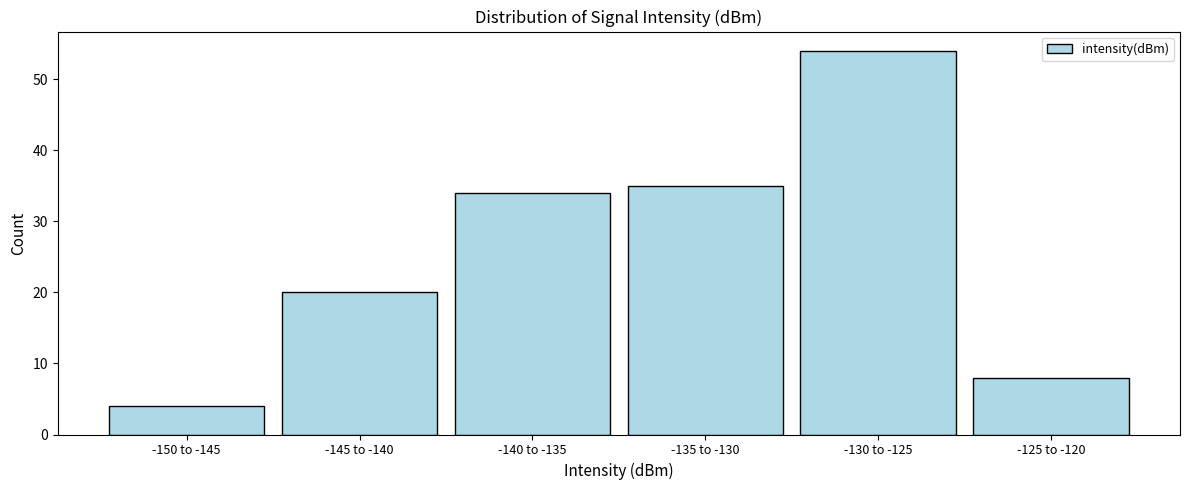

Reading right to left, list all the values displayed in this chart.

-125 to -120=8	-130 to -125=54	-135 to -130=35	-140 to -135=34	-145 to -140=20	-150 to -145=4